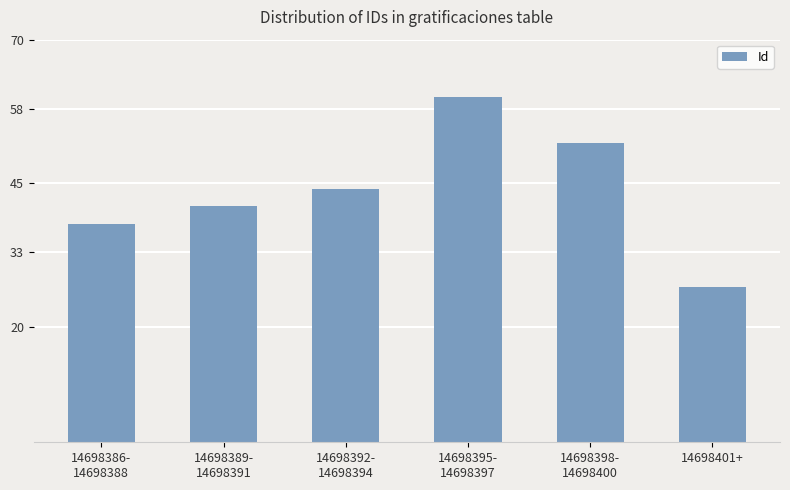

What is the difference between the second highest and second lowest values?

14